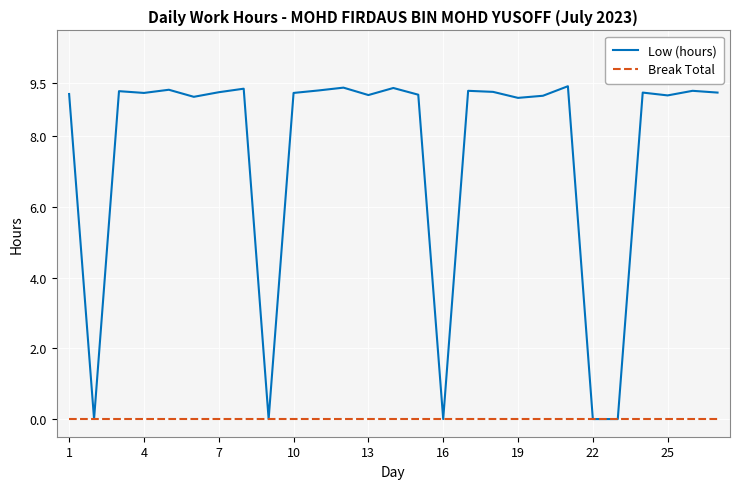

What is the highest value of the Low (hours) series?

9.4